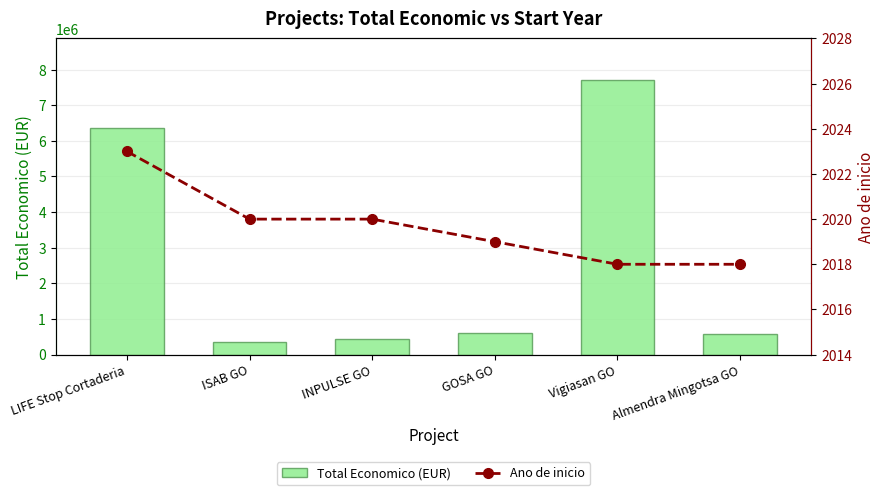

Between Vigiasan GO and INPULSE GO, which is larger?

Vigiasan GO